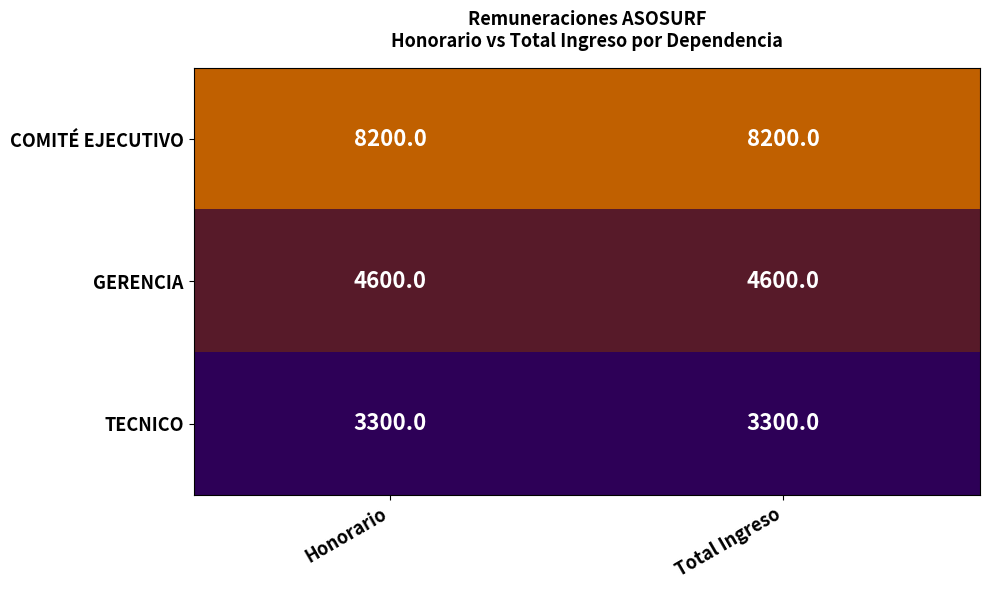

True or false: GERENCIA has a value of 7186 at Total Ingreso.

False